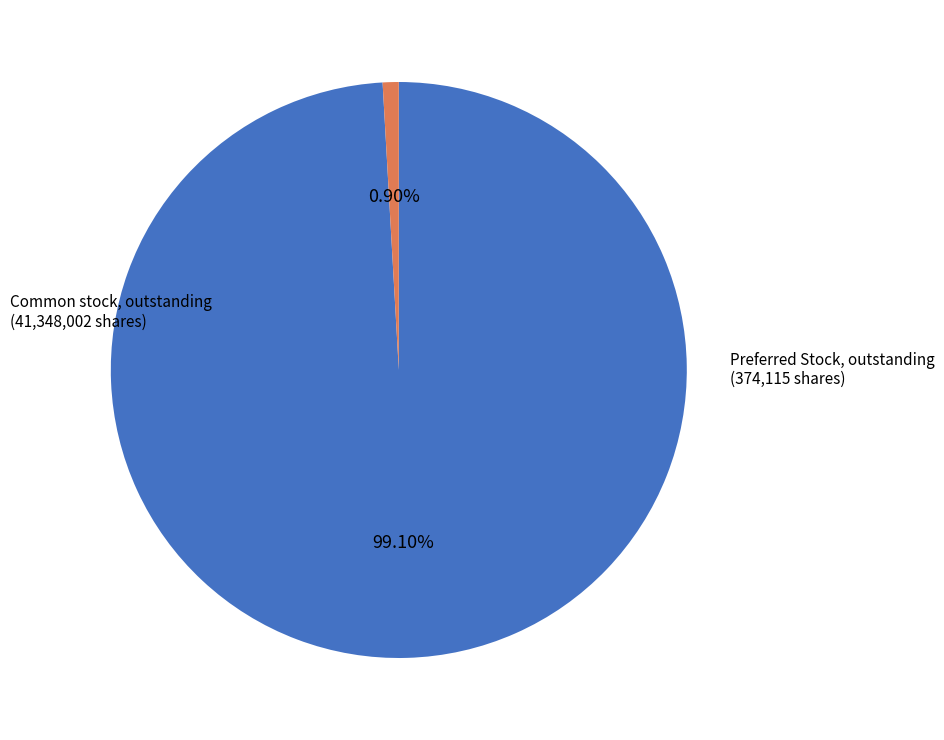

True or false: Common stock, outstanding accounts for 89% of the total.

False